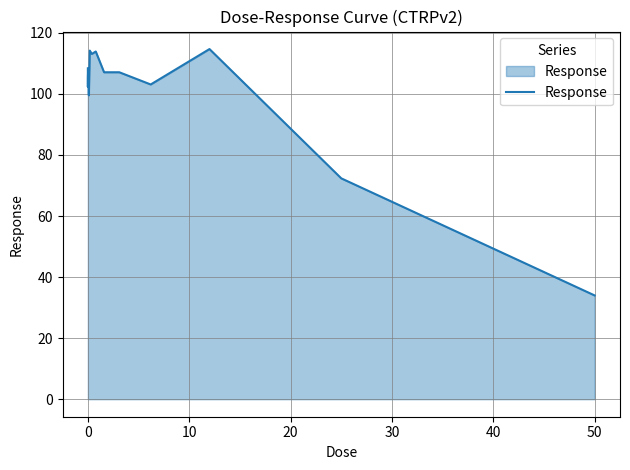

What is the smallest value displayed?

34.0